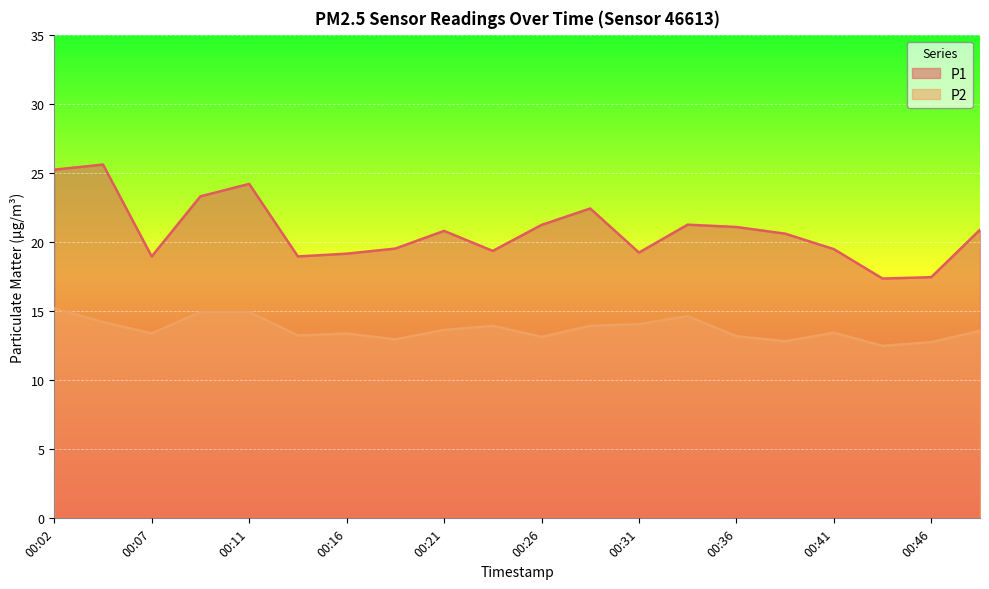

True or false: P1 has more than 1 points higher than both neighbors.

True